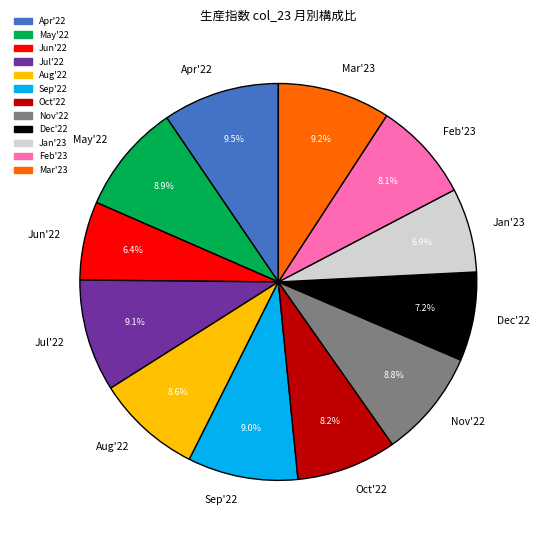

Is there a majority slice in this chart?

No